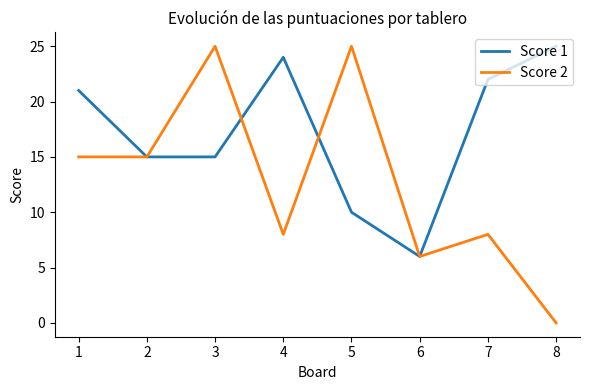

At which label does Score 1 reach its minimum?

6